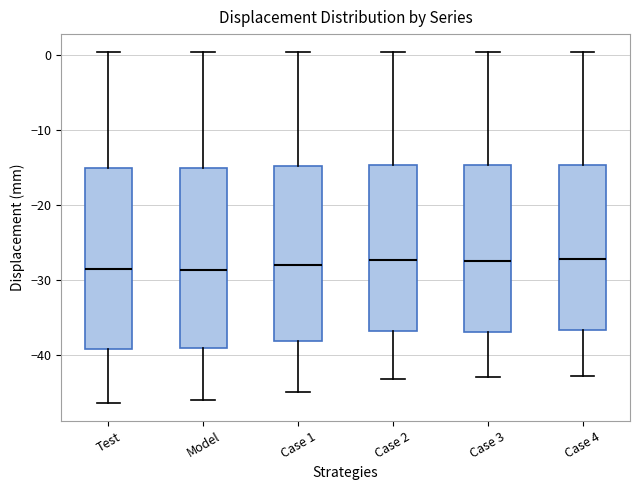

Where does the upper whisker of the box for Case 2 end on the y-axis? The values are not printed on the chart, so give them approximately, as read against the axis.

0